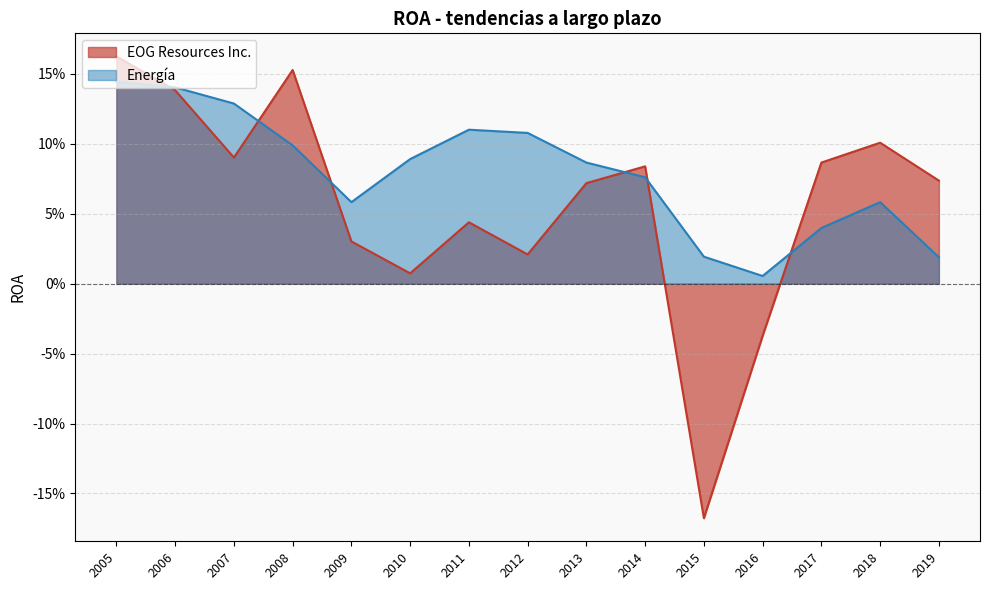

Where is Energía nearest to the value 0?

2016